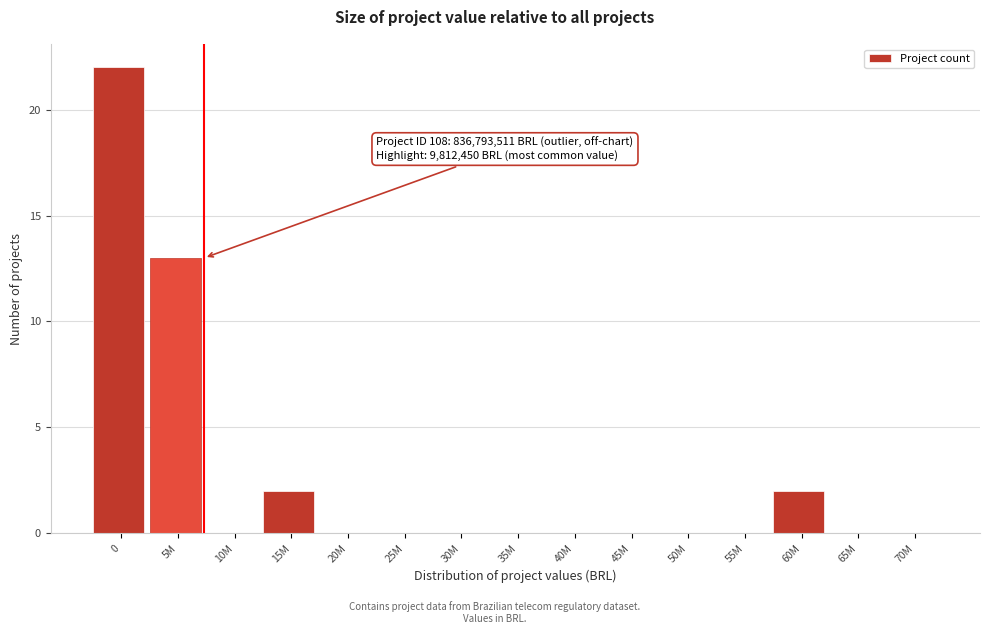

Reading right to left, what are all the values shown in this chart?

70M=0	65M=0	60M=2	55M=0	50M=0	45M=0	40M=0	35M=0	30M=0	25M=0	20M=0	15M=2	10M=0	5M=13	0=22